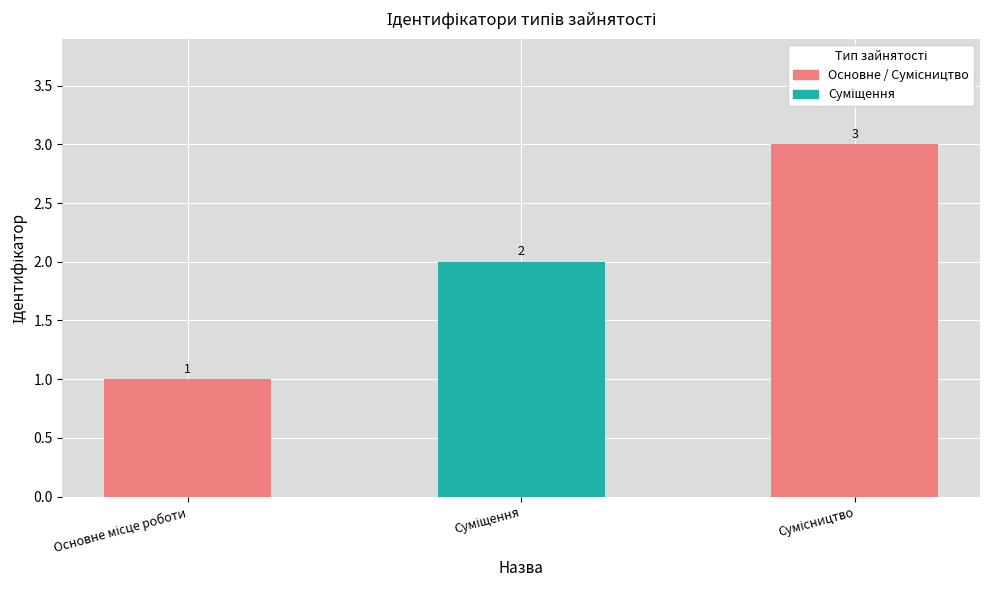

How many values are between 1 and 3?

3